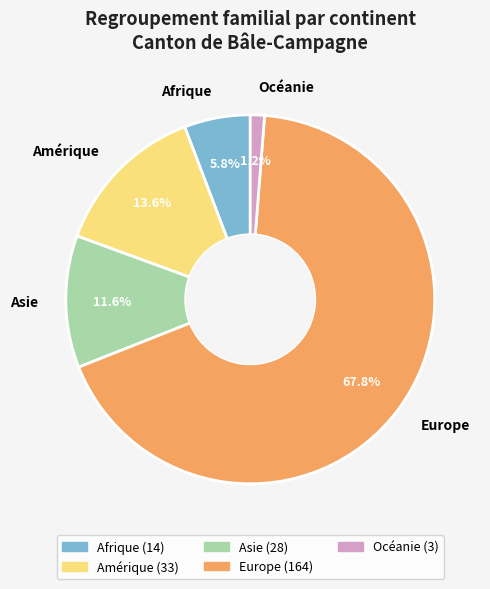

To the nearest percent, what is the combined percentage of Europe and Afrique?

74%